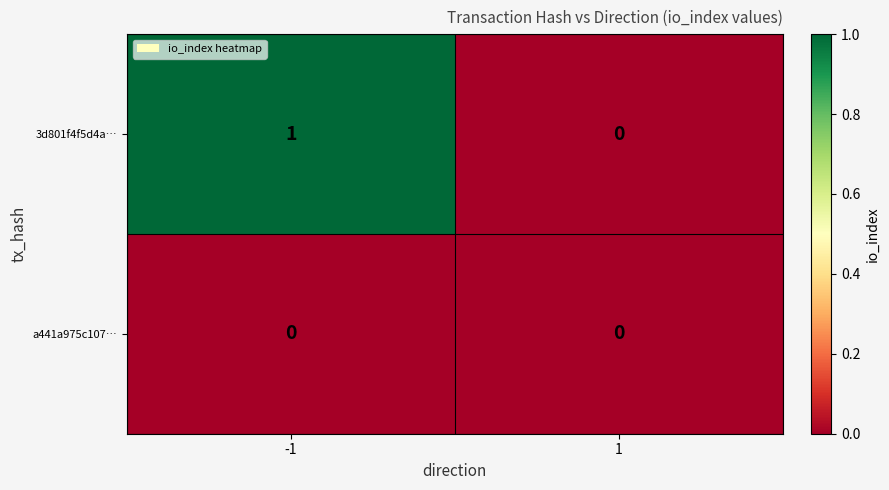

What is the difference between the highest and lowest values at -1?

1